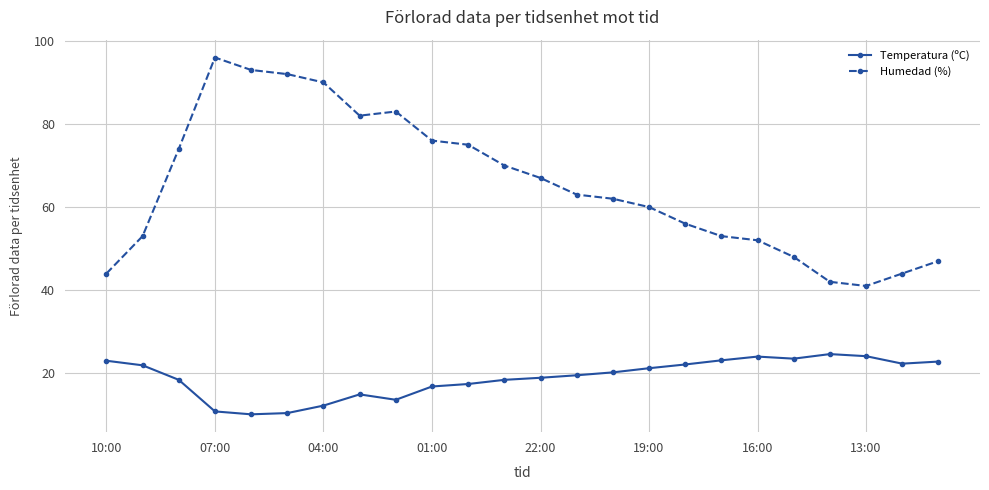

How many lines are shown in the chart?

2